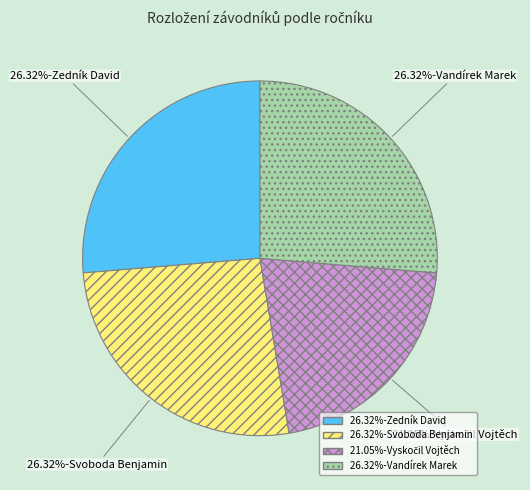

Does any single category account for the majority?

No